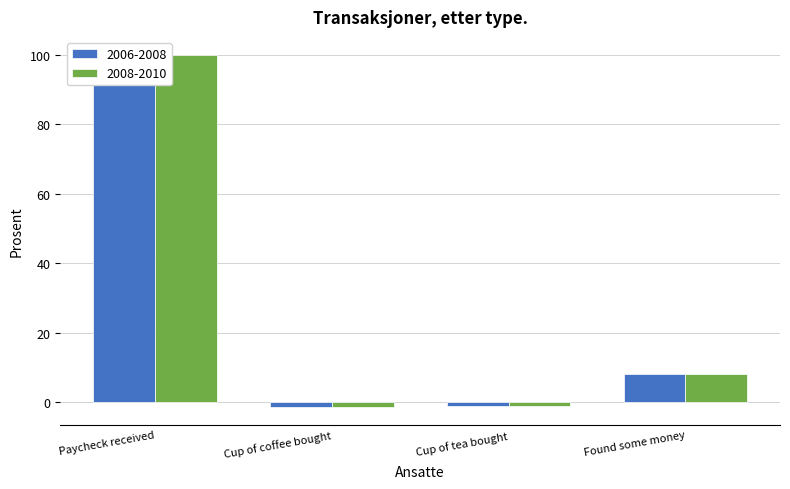

Which series has the widest spread of values?

2006-2008